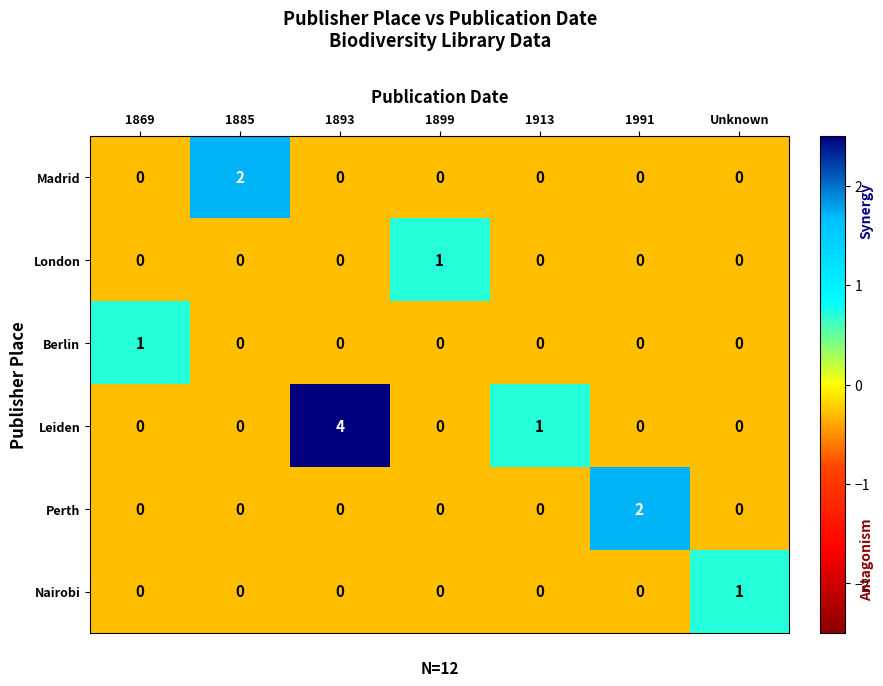

How many values in Madrid are above zero?

1